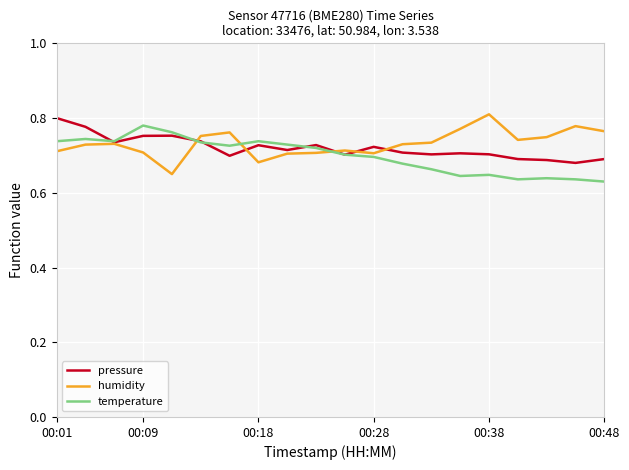

Reading right to left, list all the values displayed in this chart.

pressure: 0.7	0.7	0.7	0.7	0.7	0.7	0.7	0.7	0.7	0.7	0.7	0.7	0.7	0.7	0.7	0.8	0.8	0.7	0.8	0.8
humidity: 0.8	0.8	0.7	0.7	0.8	0.8	0.7	0.7	0.7	0.7	0.7	0.7	0.7	0.8	0.8	0.7	0.7	0.7	0.7	0.7
temperature: 0.6	0.6	0.6	0.6	0.6	0.6	0.7	0.7	0.7	0.7	0.7	0.7	0.7	0.7	0.7	0.8	0.8	0.7	0.7	0.7